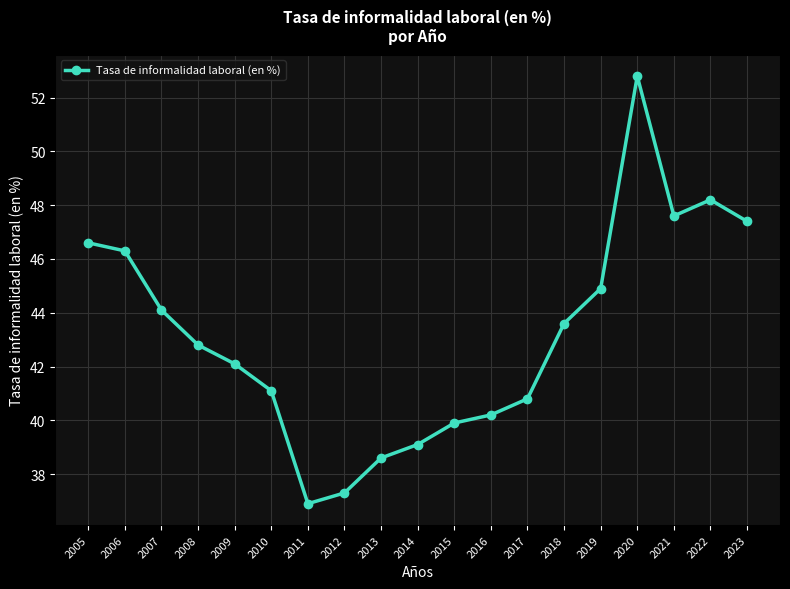

Reading left to right, transcribe all the data shown in this chart.

2005=46.6	2006=46.3	2007=44.1	2008=42.8	2009=42.1	2010=41.1	2011=36.9	2012=37.3	2013=38.6	2014=39.1	2015=39.9	2016=40.2	2017=40.8	2018=43.6	2019=44.9	2020=52.8	2021=47.6	2022=48.2	2023=47.4